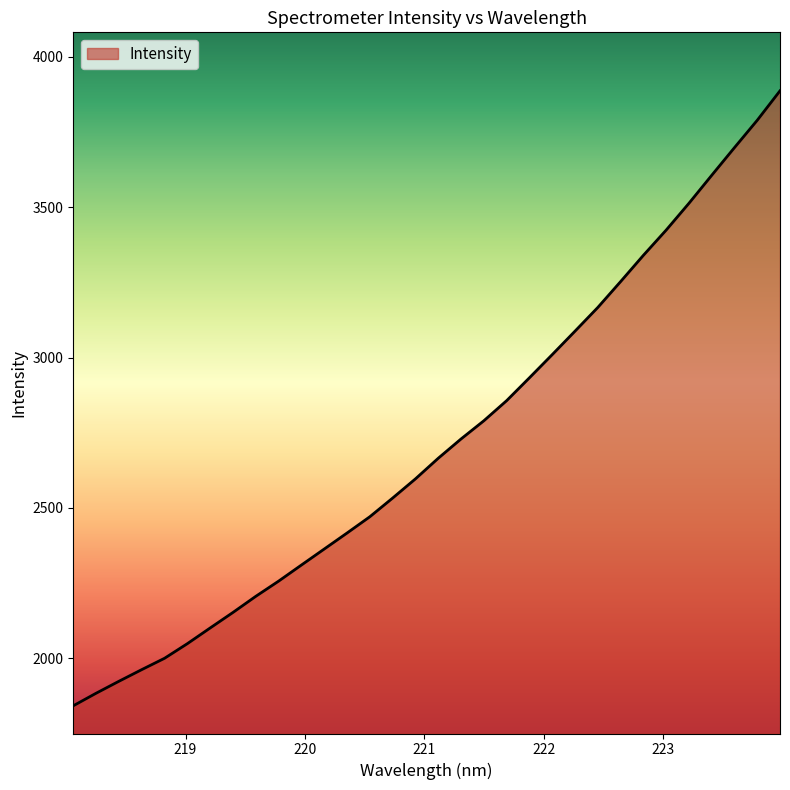

Does the chart have visible grid lines?

No